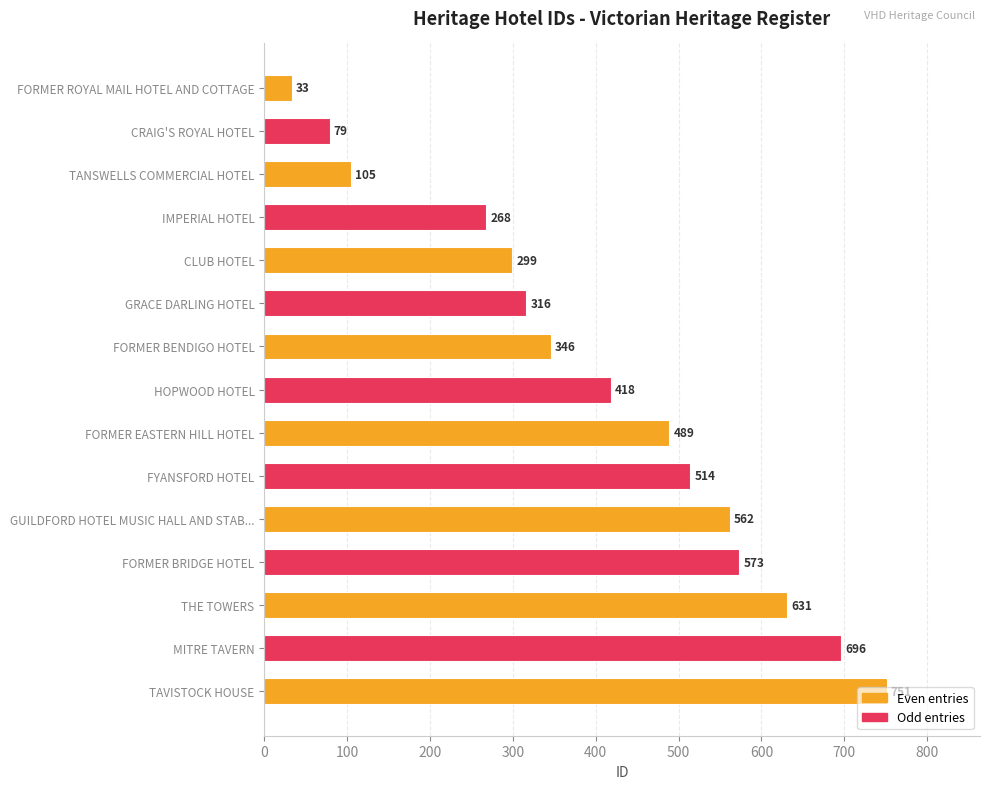

What is the value of the 5th bar from the top?

299